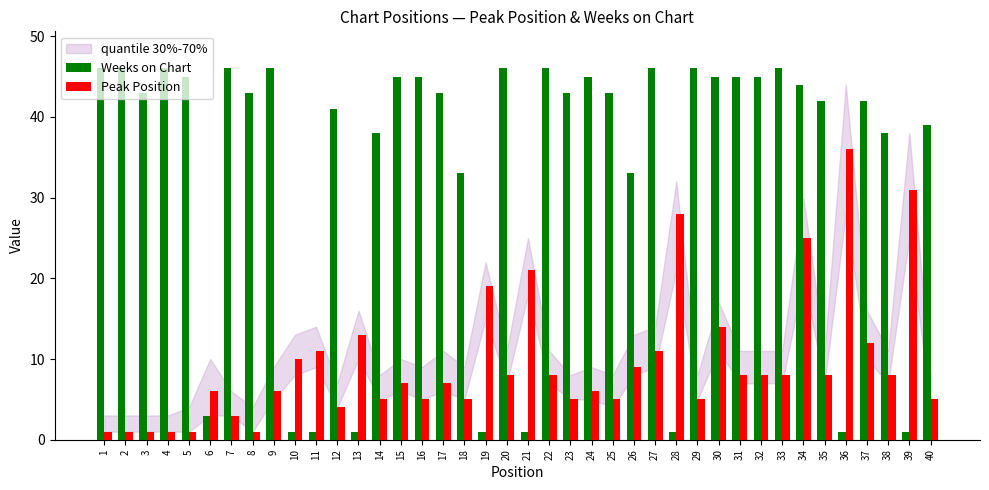

How many bars are there in each group?

2